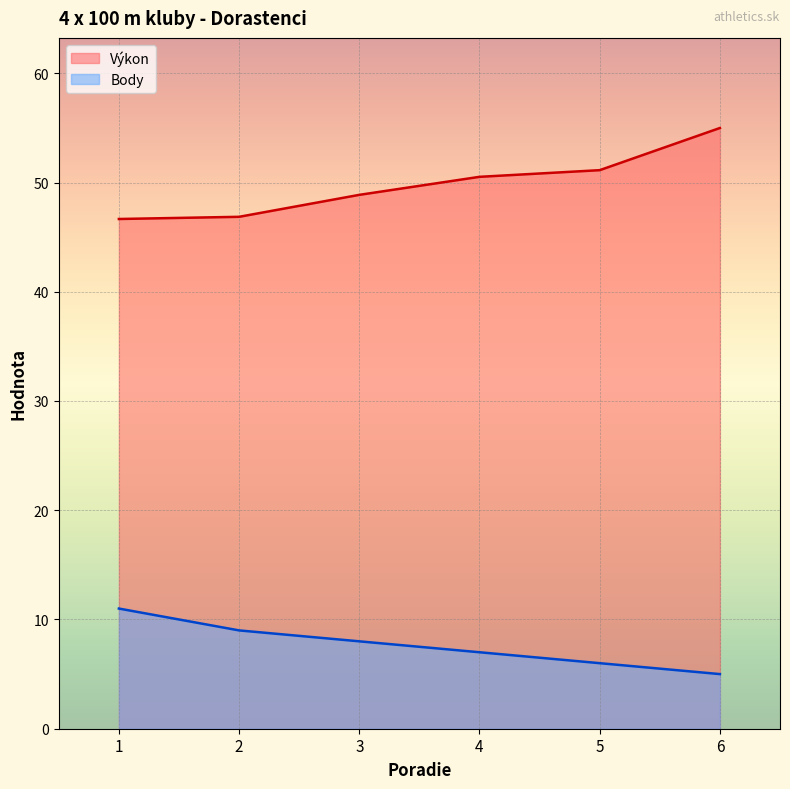

Reading left to right, transcribe all the data shown in this chart.

Výkon line: 46.7	46.9	48.9	50.5	51.1	55.0
Body line: 11.0	9.0	8.0	7.0	6.0	5.0